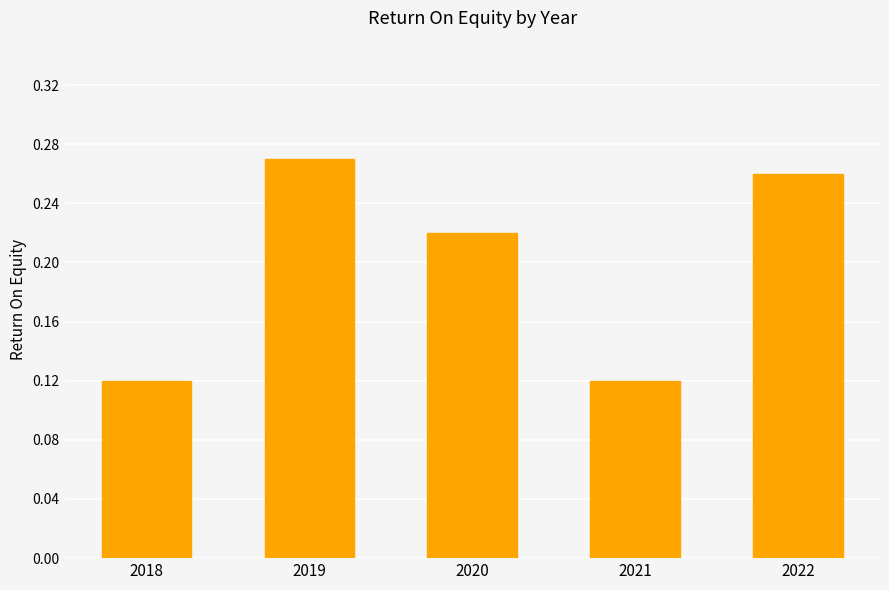

Which label corresponds to the largest value in the chart?

2019